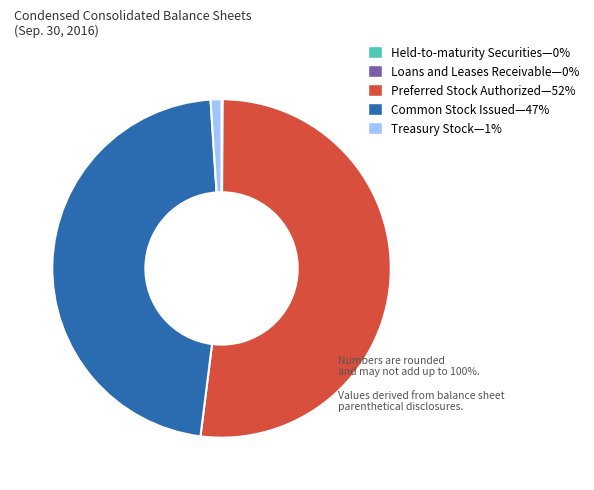

The Preferred Stock Authorized—52% slice represents 52% of the pie. True or false?

True